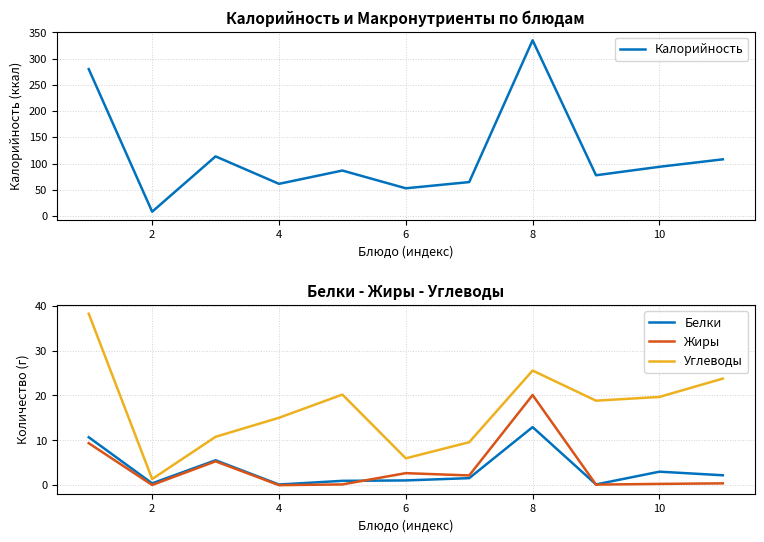

How many interior local valleys does the Белки series have?

3